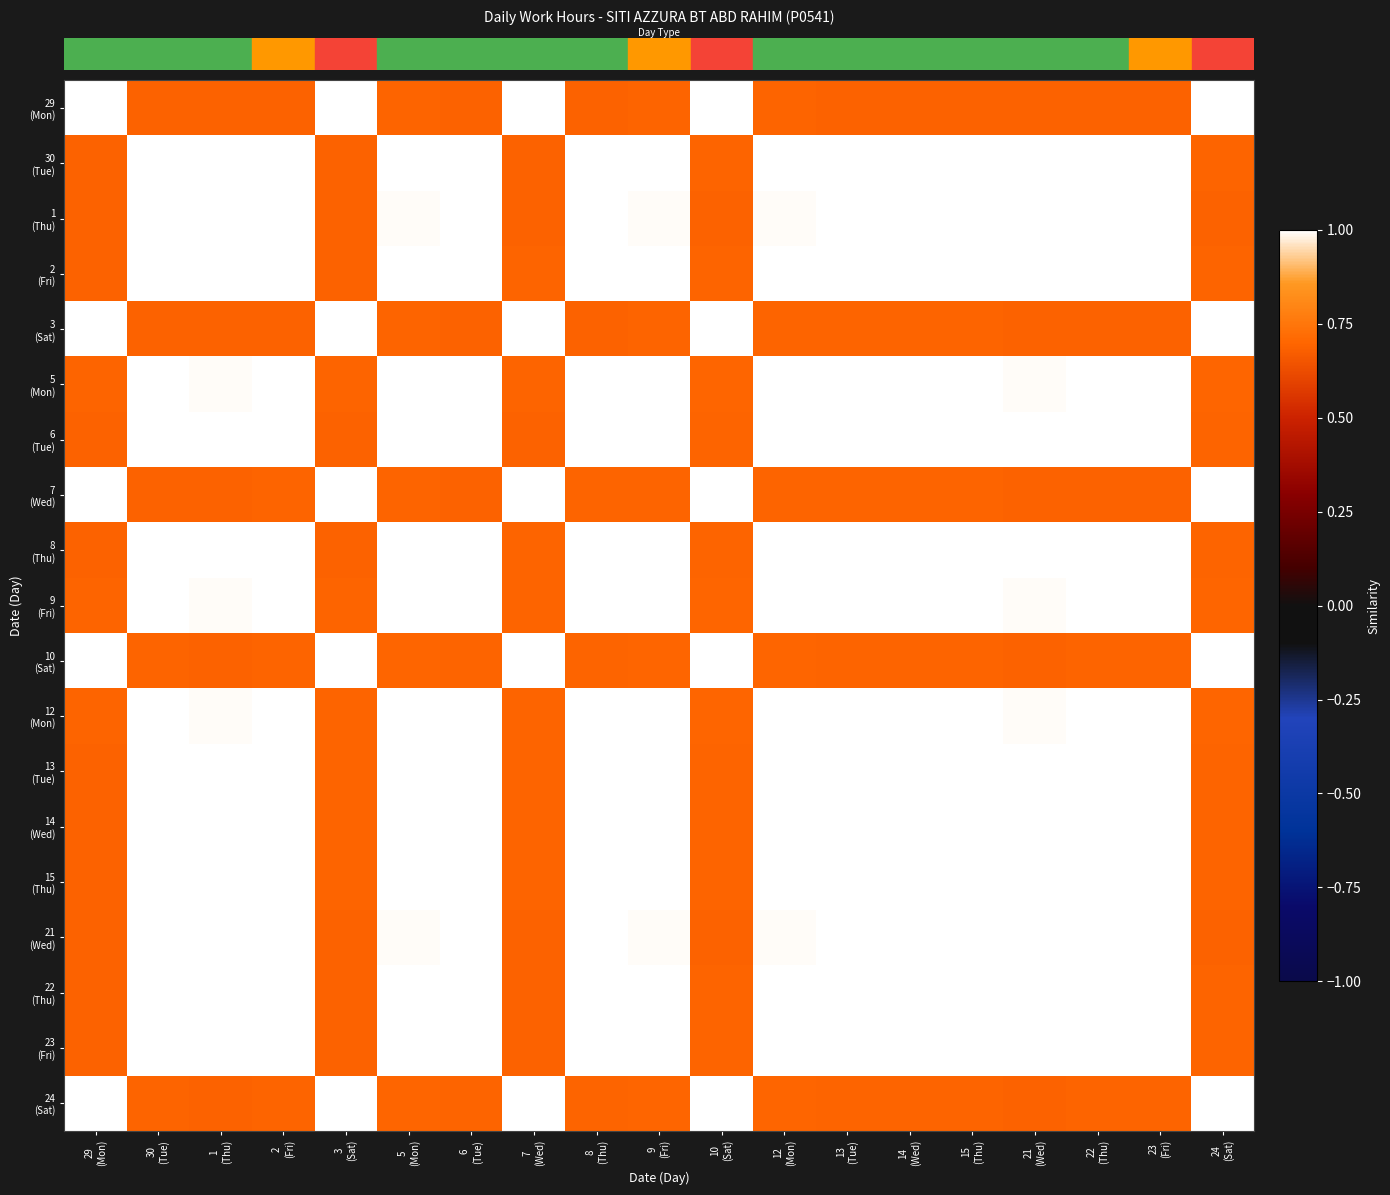

How many categories are shown in the chart?

19